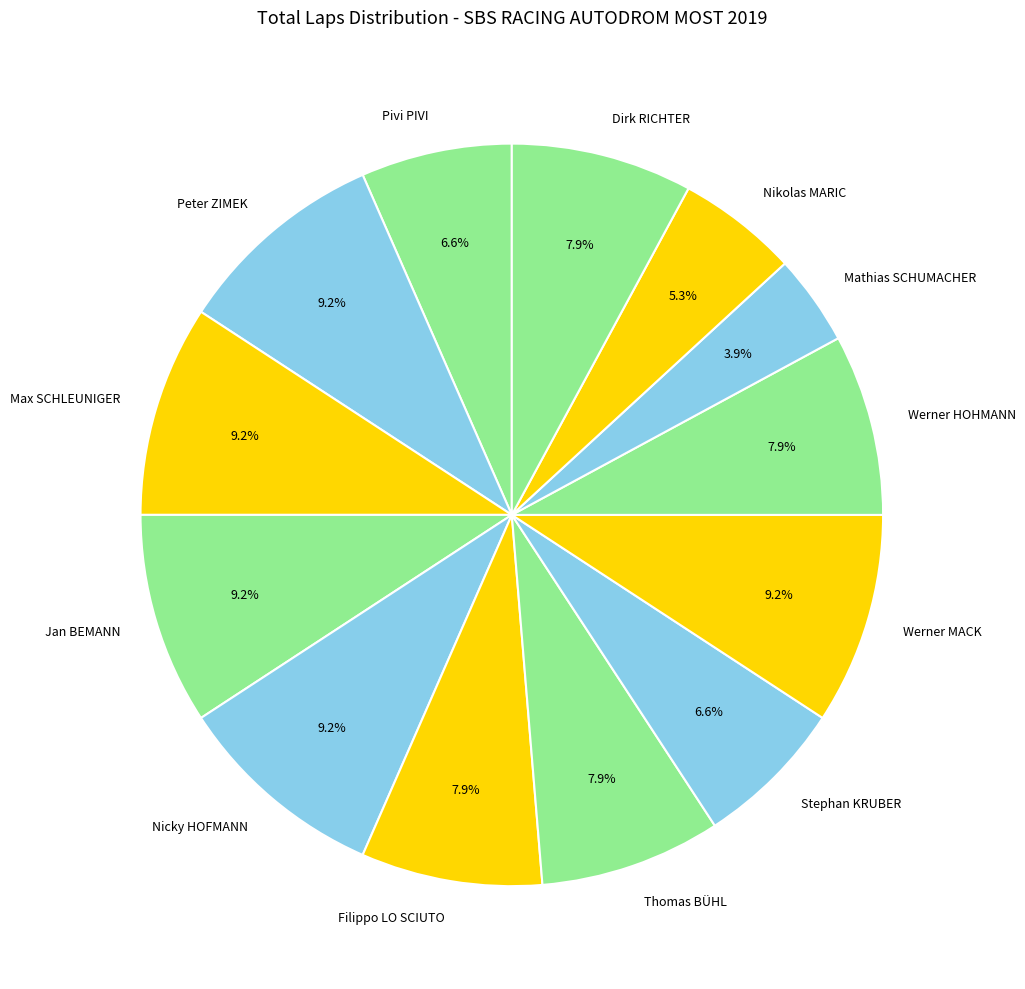

What is the smallest slice in the pie chart?

Mathias SCHUMACHER